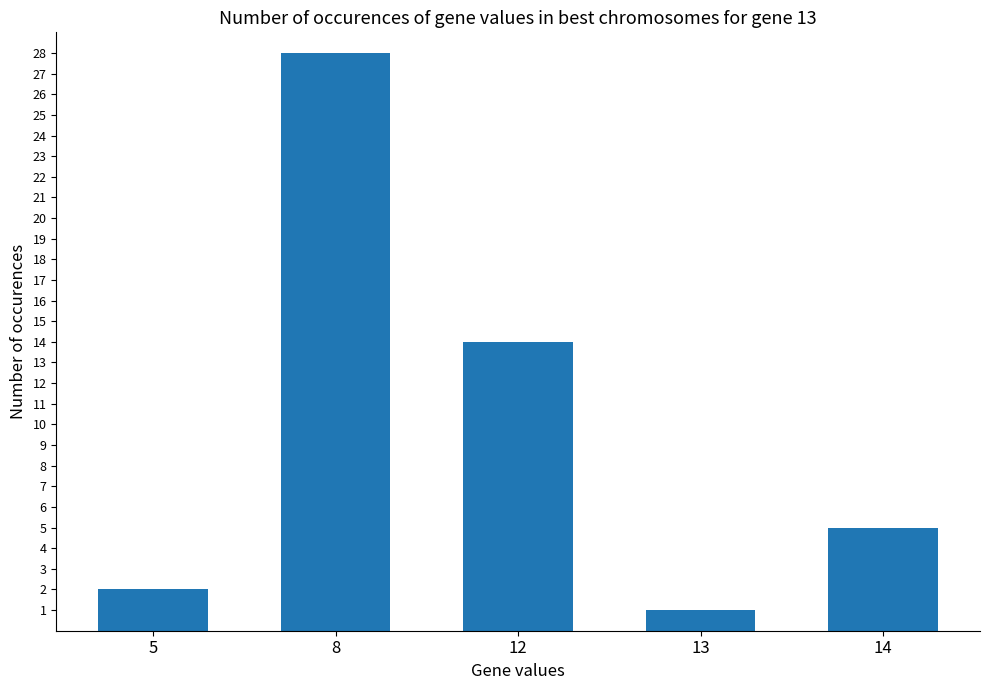

True or false: the data shows 2 at 13.

False